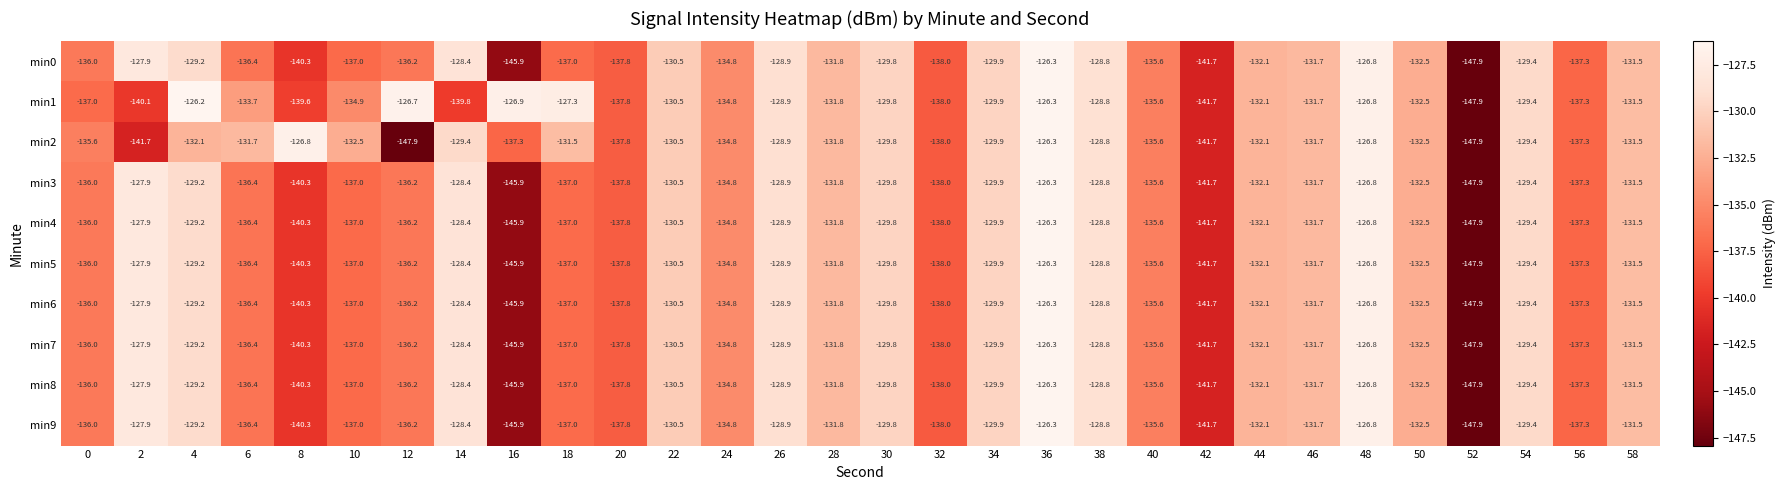

What is the difference between the min4 values at 52 and 14?

19.5